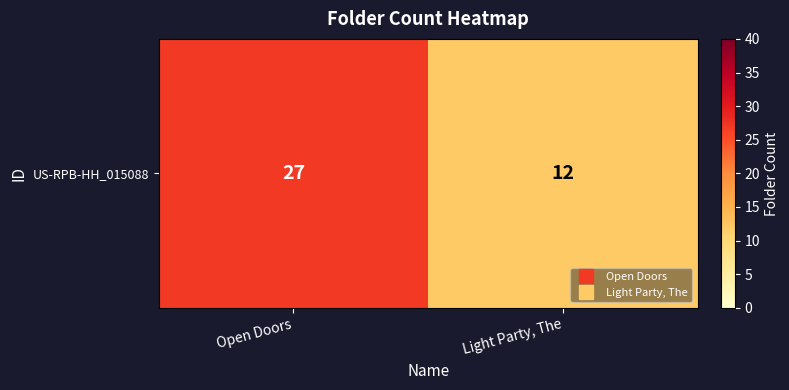

At which category does the chart reach its minimum across all series?

Light Party, The